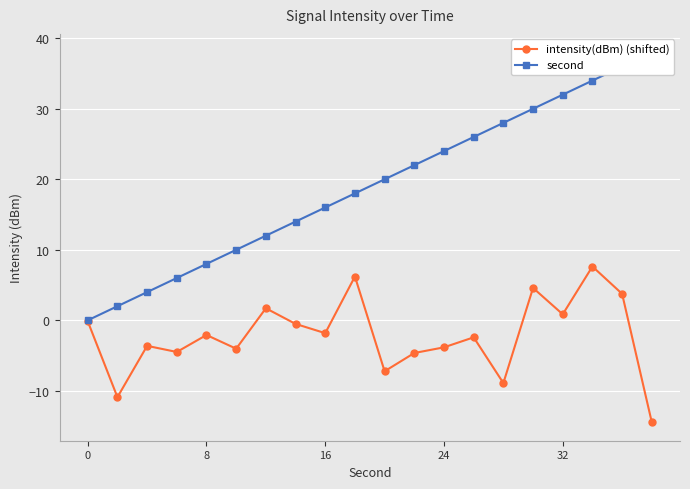

True or false: intensity(dBm) (shifted) has more than 0 interior local peaks.

True